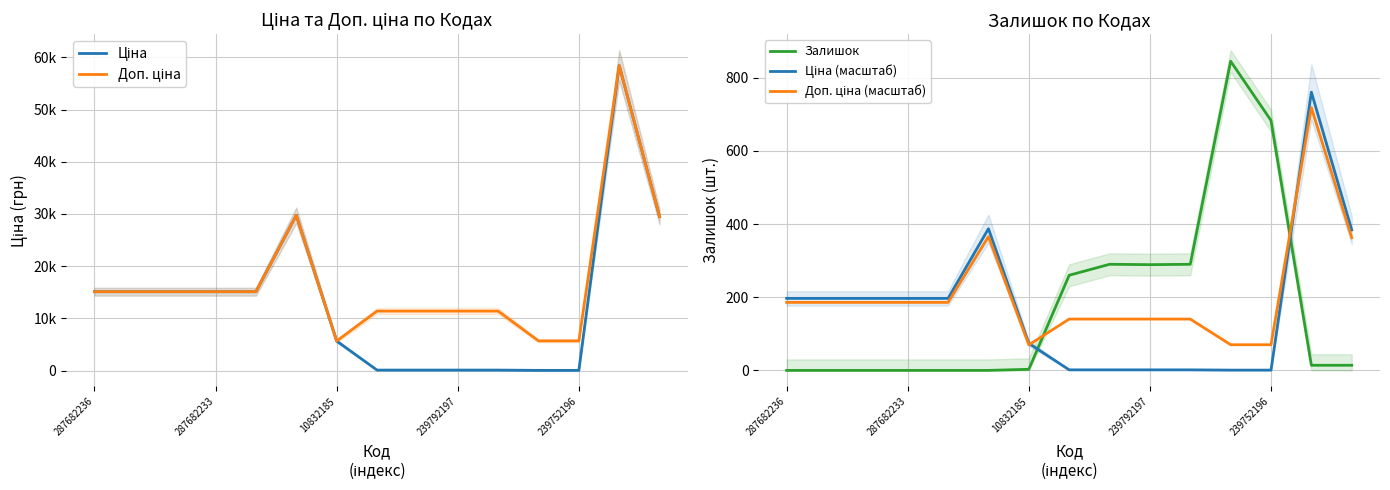

What is the highest value of the Залишок series?

845.0